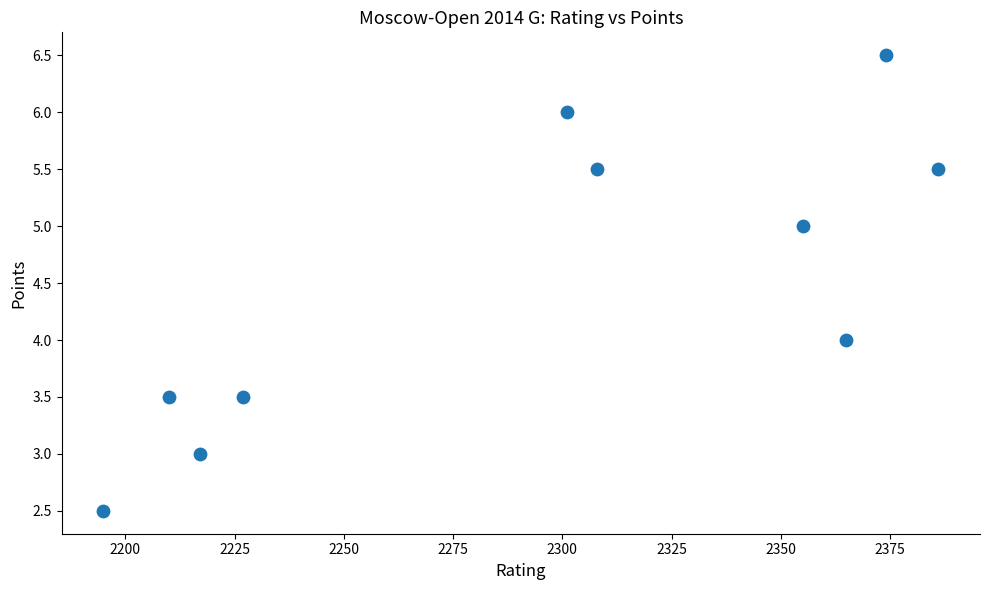

What is the average Y value?

4.5